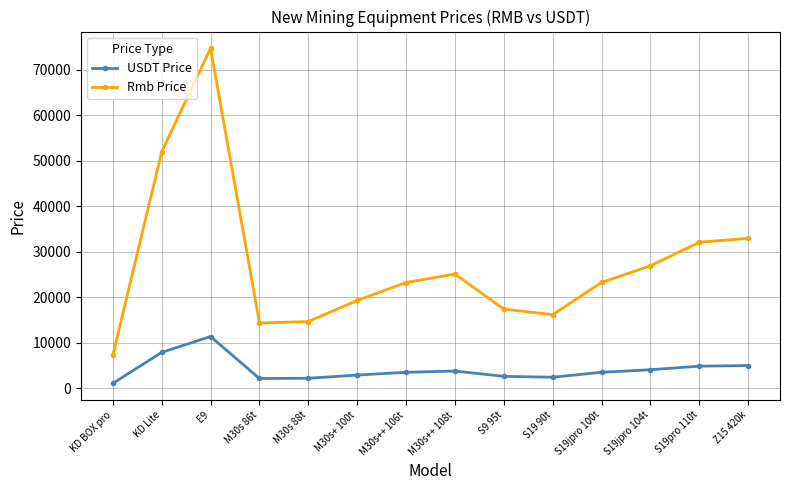

How many series are shown in this chart?

2